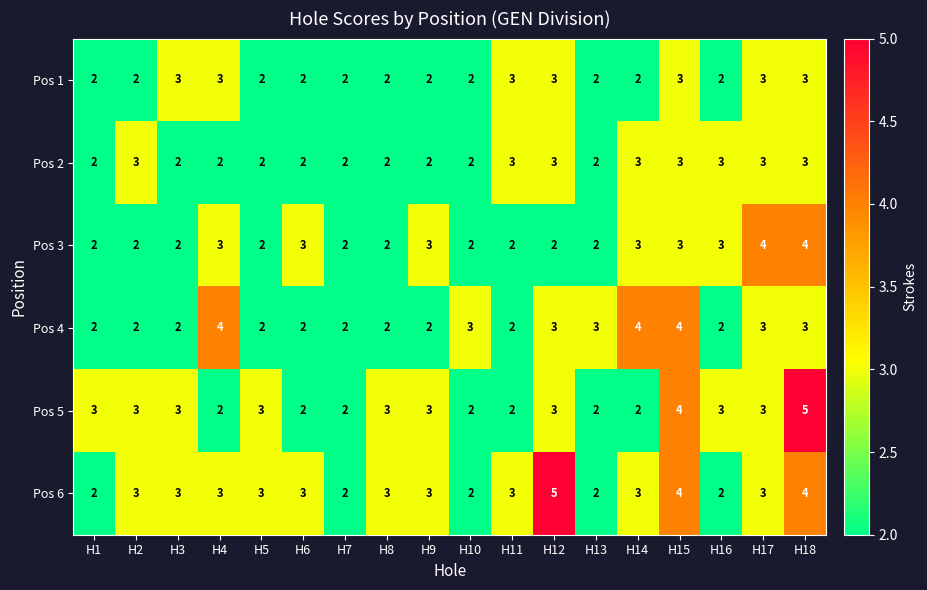

What is the sum of all Pos 2 values?

44